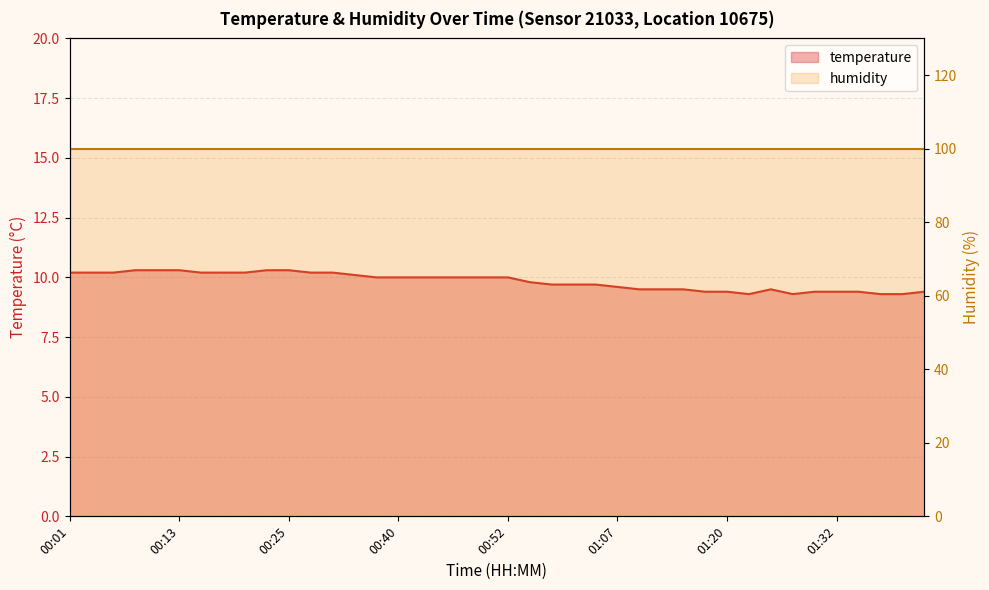

True or false: the data shows 4.6 at 01:29.

False